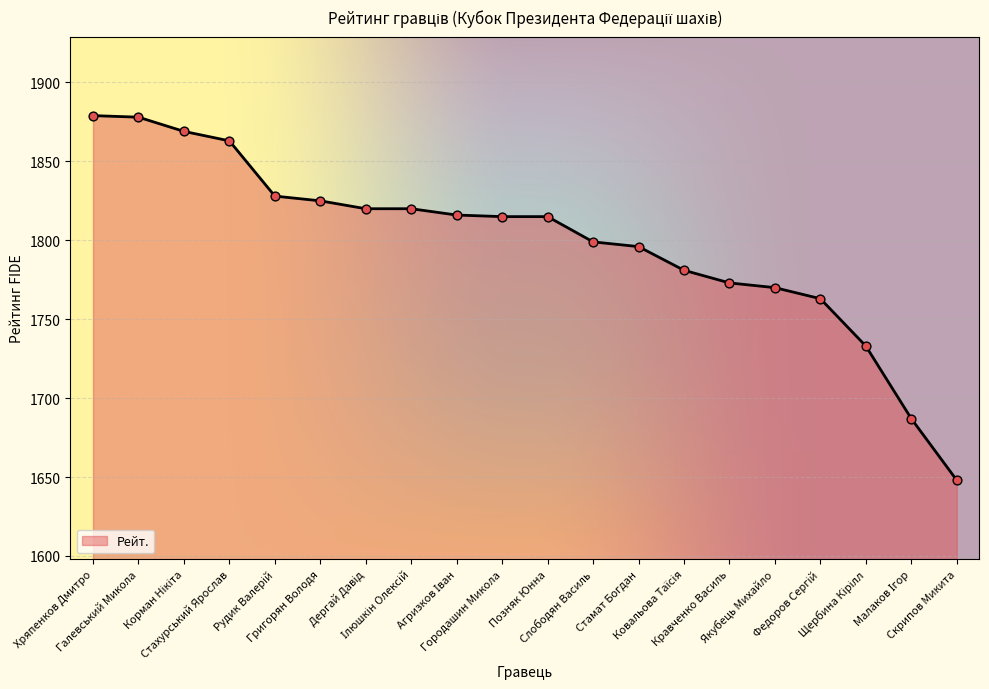

What is the greatest value displayed?

1879